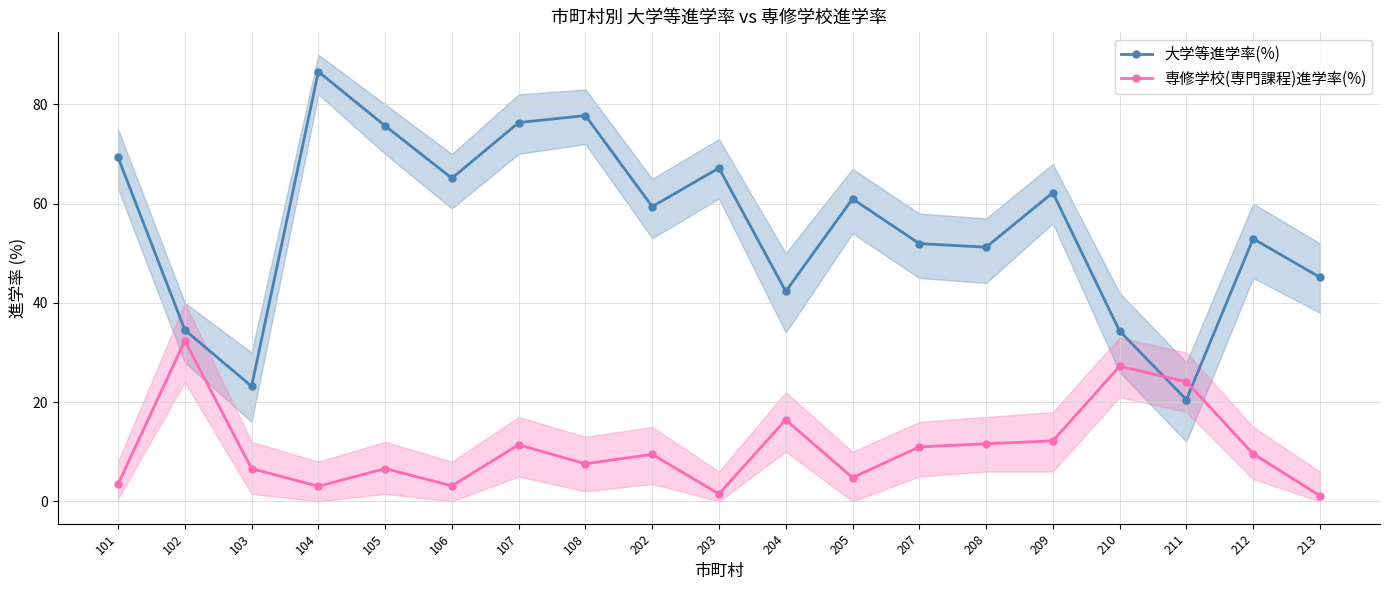

Reading right to left, list all the values displayed in this chart.

大学等進学率(%): 213=45.1	212=52.9	211=20.5	210=34.3	209=62.2	208=51.2	207=51.9	205=61.0	204=42.3	203=67.2	202=59.4	108=77.7	107=76.3	106=65.1	105=75.7	104=86.6	103=23.2	102=34.5	101=69.3
専修学校(専門課程)進学率(%): 213=1.1	212=9.6	211=24.1	210=27.2	209=12.2	208=11.6	207=11.0	205=4.8	204=16.4	203=1.5	202=9.5	108=7.6	107=11.4	106=3.1	105=6.6	104=3.0	103=6.6	102=32.4	101=3.5